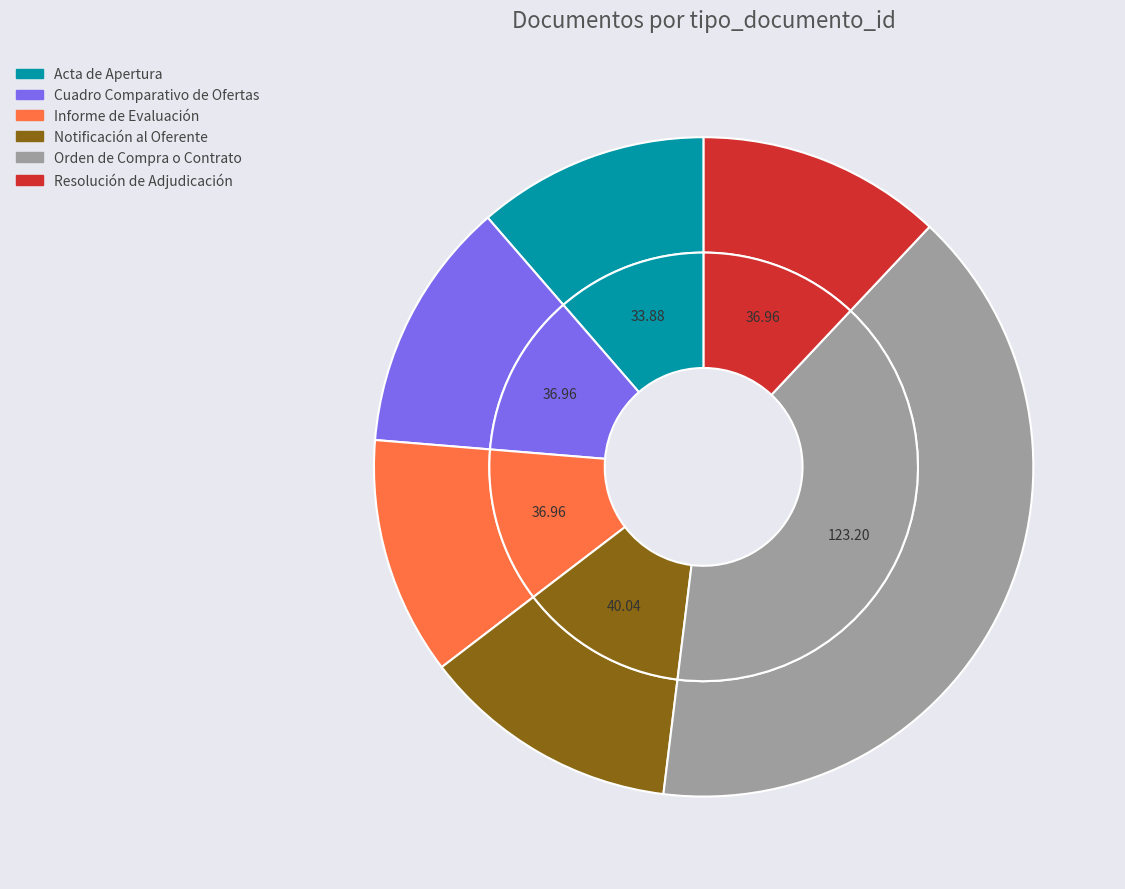

What percentage is the Cuadro Comparativo de Ofertas slice, to the nearest percent?

12%